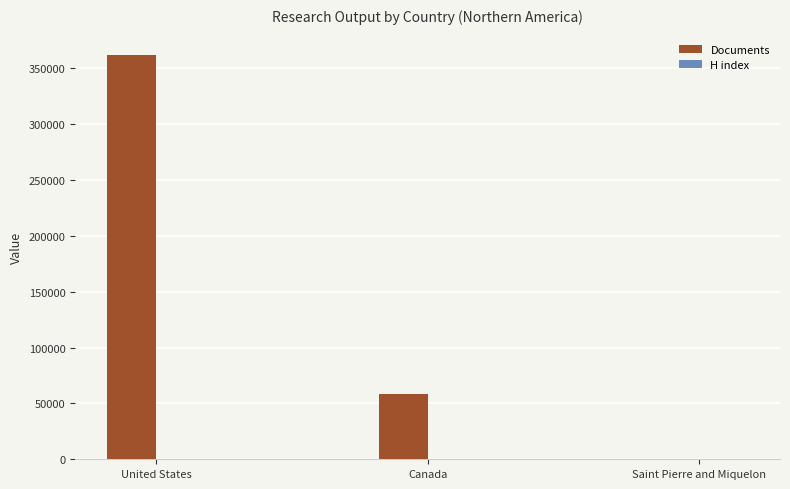

Count the Documents values in the range 1 to 361867.

3